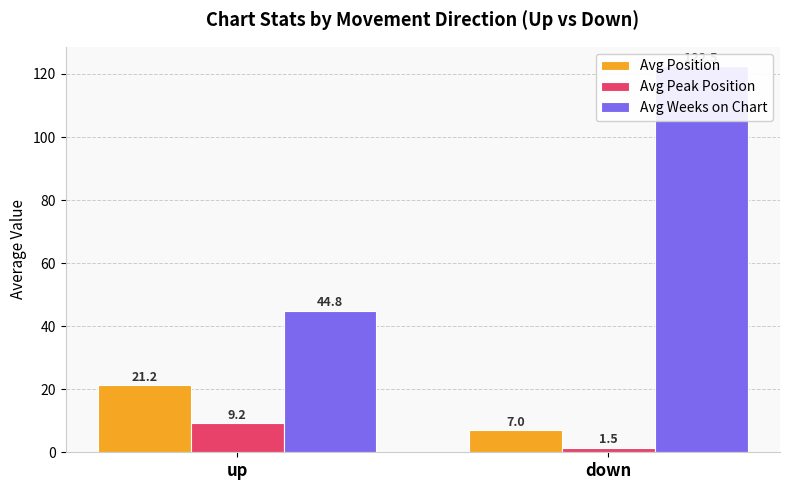

Which label corresponds to the largest value in the chart?

down